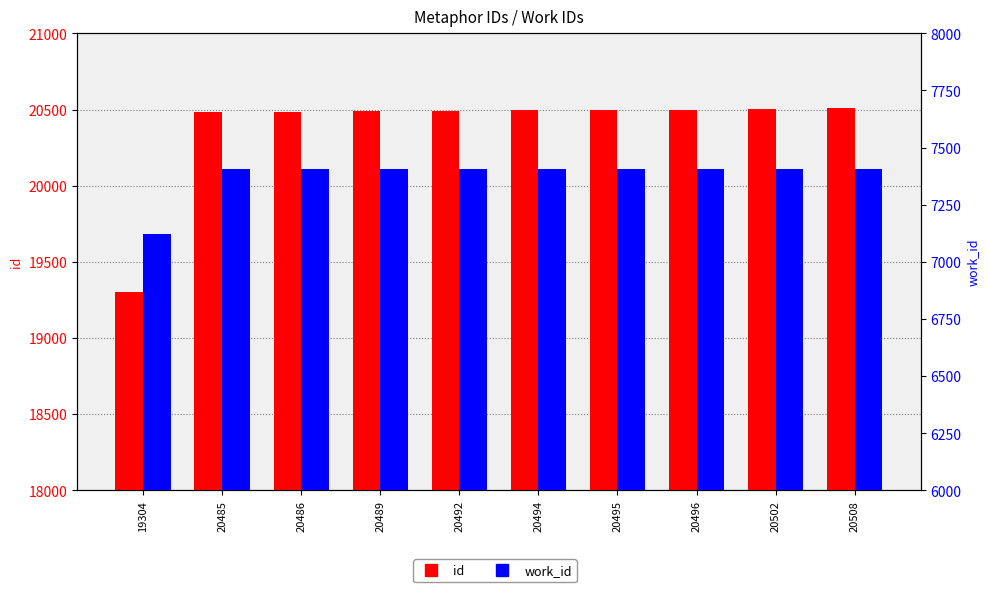

Which category has the highest value in the id series?

20508